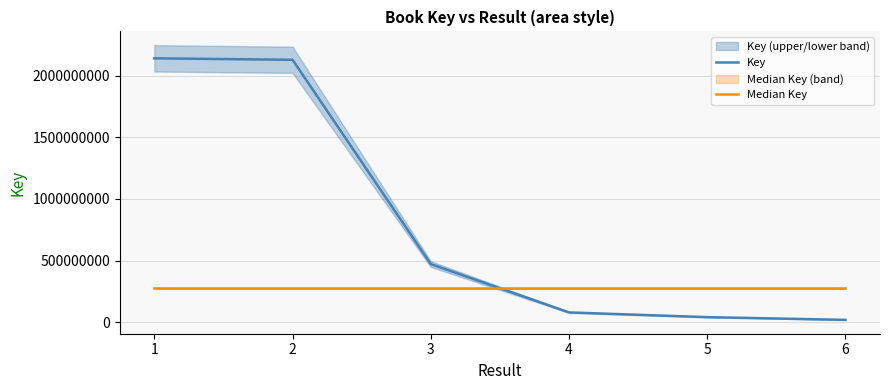

How many data points in Key are above 471556073?

2